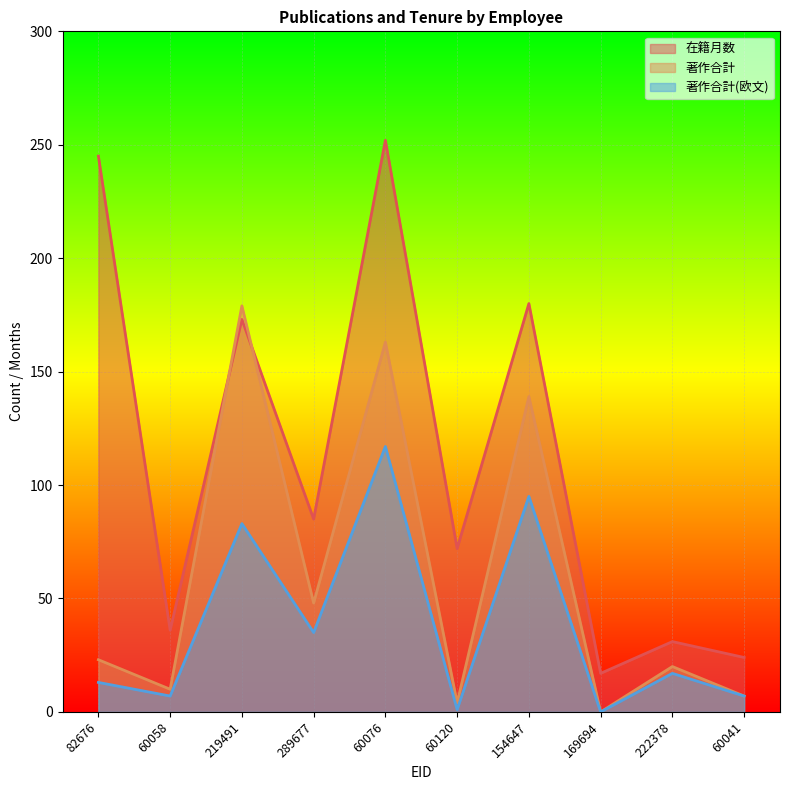

Which label corresponds to the smallest value in the chart?

169694